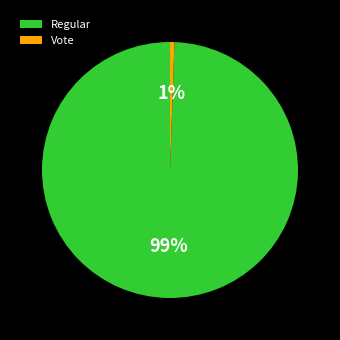

To the nearest percent, what portion does Vote represent?

1%